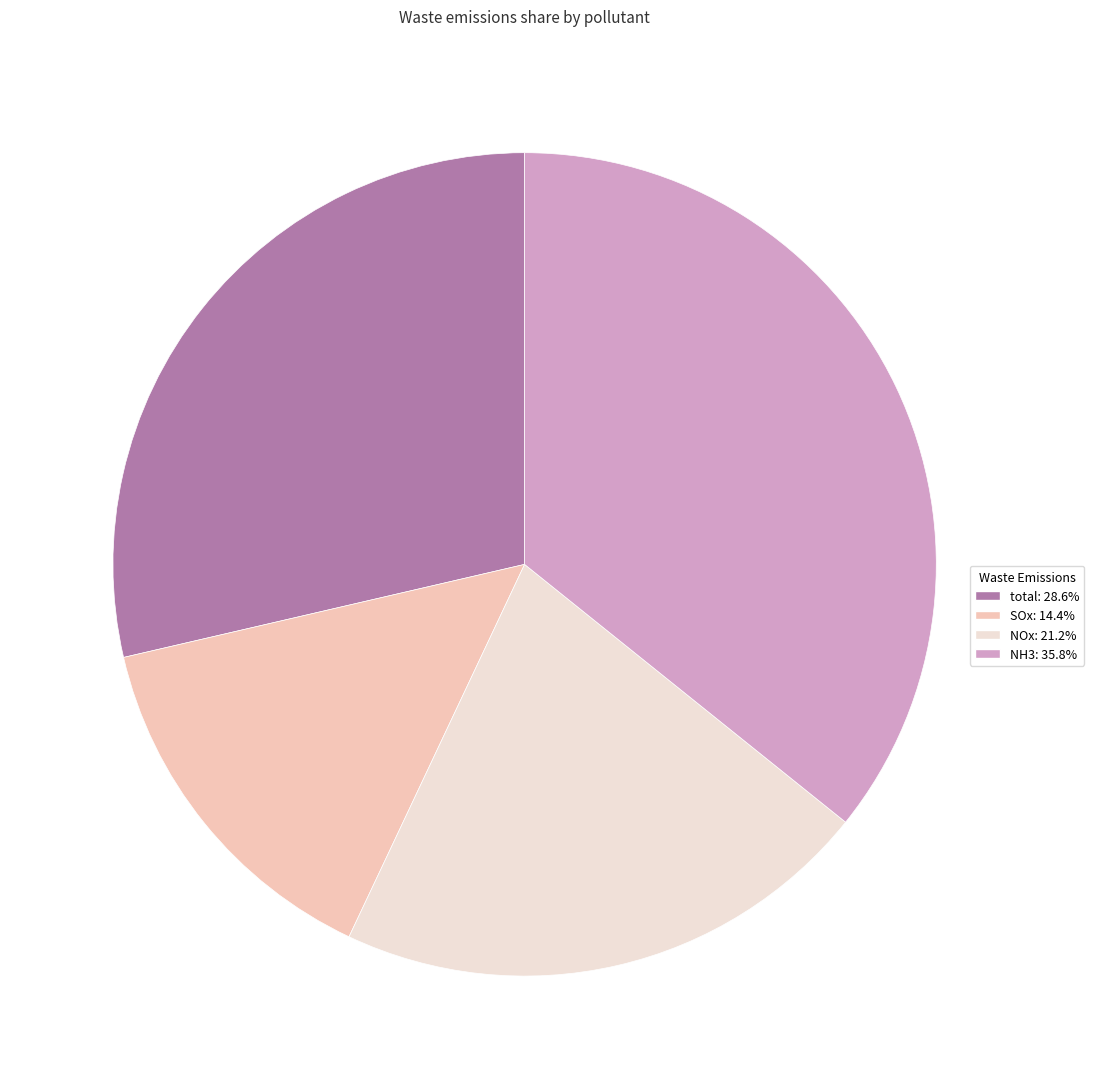

Which slice is the smallest?

SOx